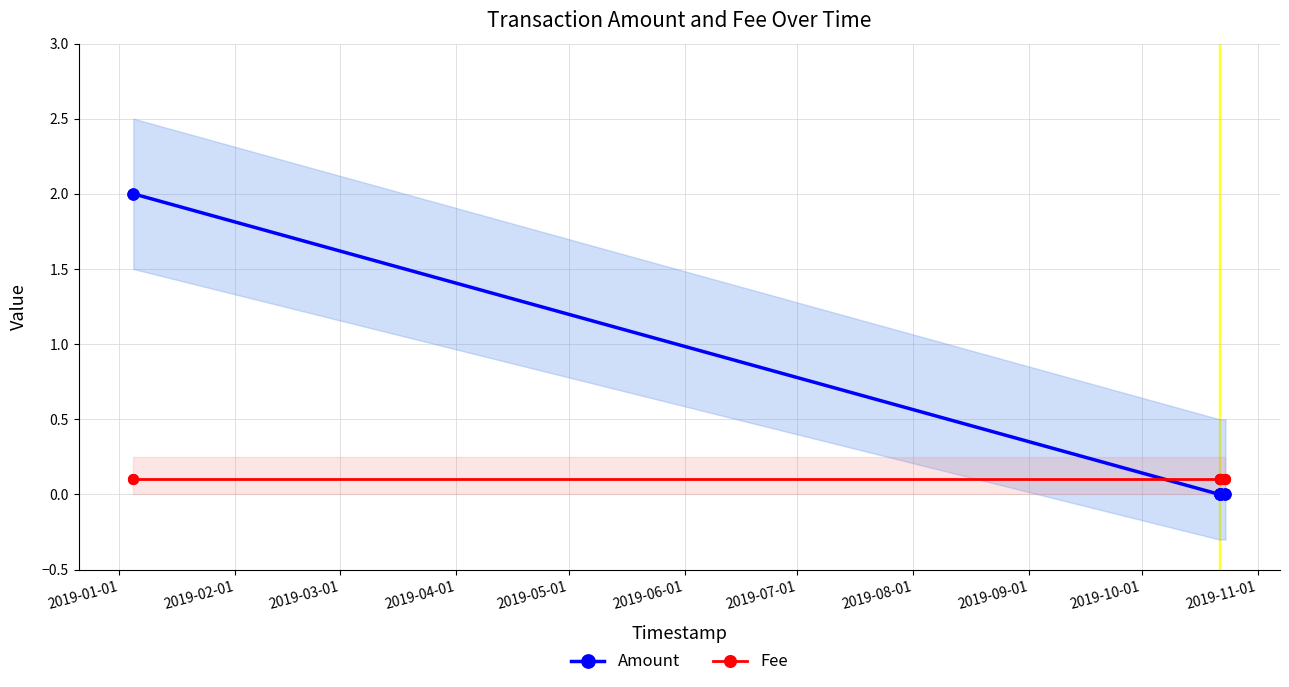

Which series reaches the minimum Y coordinate?

Amount